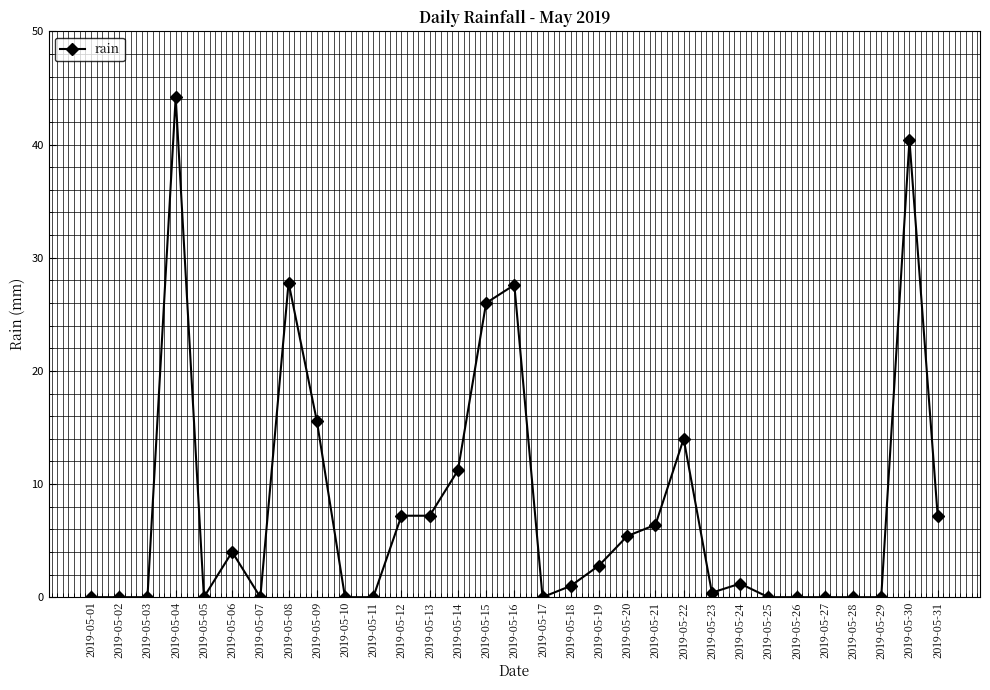

Where does the data first go above 1?

2019-05-04